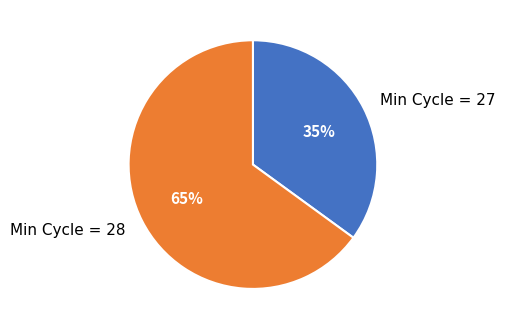

Is it true that Min Cycle = 28 is 80% of the pie?

False